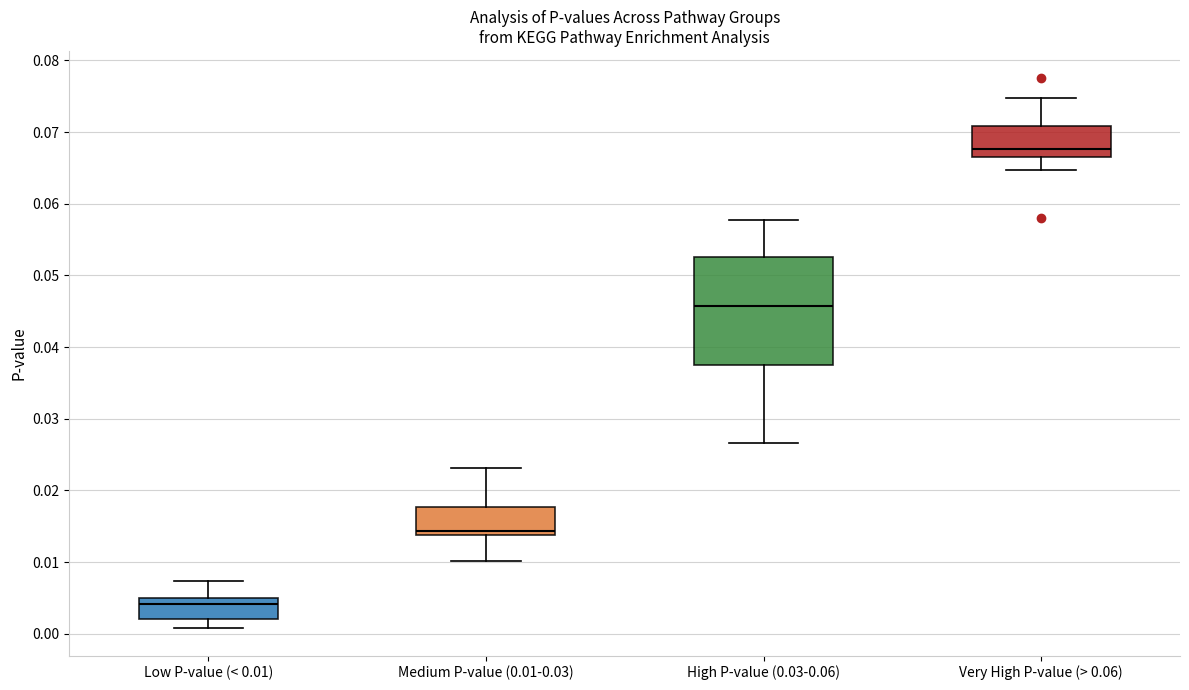

Reading left to right, read every box against the y-axis: the position of its median line, the range the box covers, and the ends of its whiskers. The values are not printed on the chart, so give them approximately, as read against the axis.

Low P-value (< 0.01): median 0.004, box 0.002 to 0.005, whiskers 0.001 to 0.007
Medium P-value (0.01-0.03): median 0.014 (just above the box's lower edge), box 0.014 to 0.018, whiskers 0.010 to 0.023
High P-value (0.03-0.06): median 0.046, box 0.038 to 0.053, whiskers 0.027 to 0.058
Very High P-value (> 0.06): median 0.068, box 0.067 to 0.071, whiskers 0.065 to 0.075